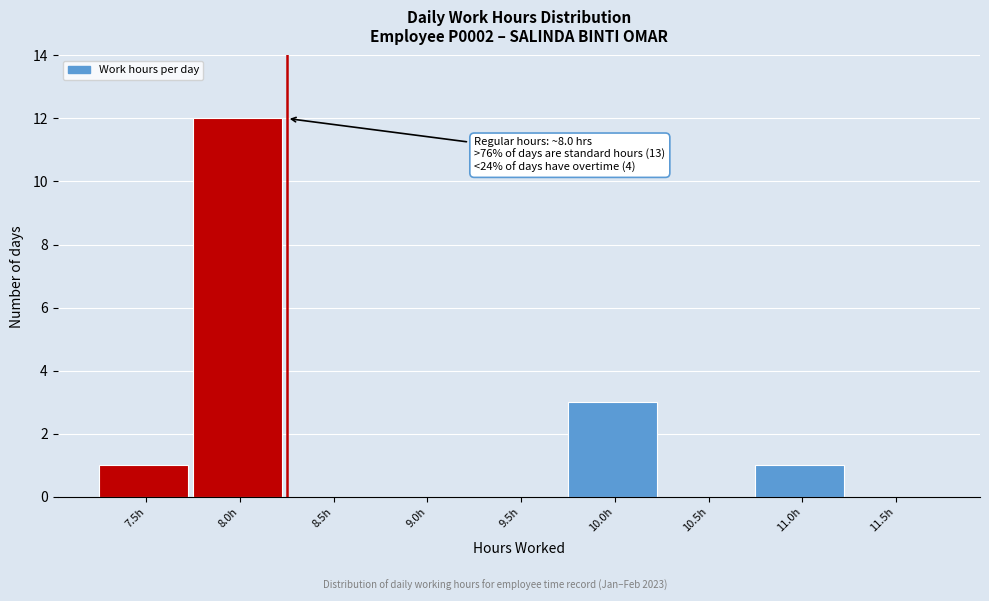

Reading left to right, extract all data points from this chart.

7.5h=1	8.0h=12	8.5h=0	9.0h=0	9.5h=0	10.0h=3	10.5h=0	11.0h=1	11.5h=0